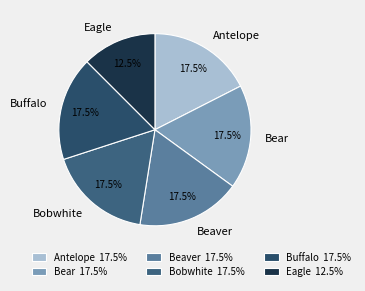

To the nearest percent, what is the combined percentage of Beaver and Buffalo?

35%